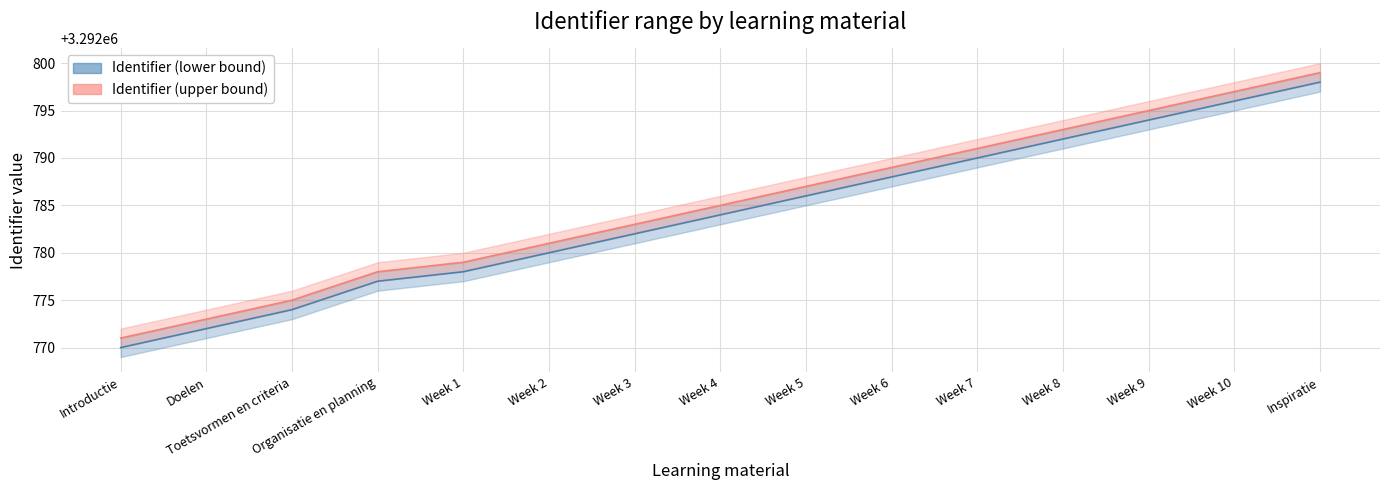

At which label is Identifier (upper bound) closest to 3292785?

Week 4